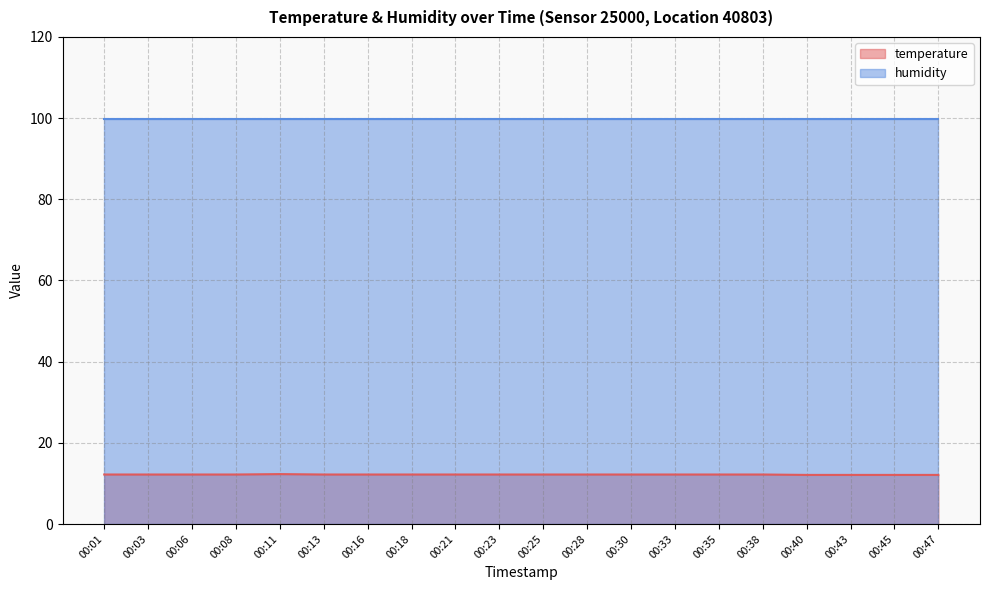

The chart shows a value of 4.4 at 00:23. True or false?

False